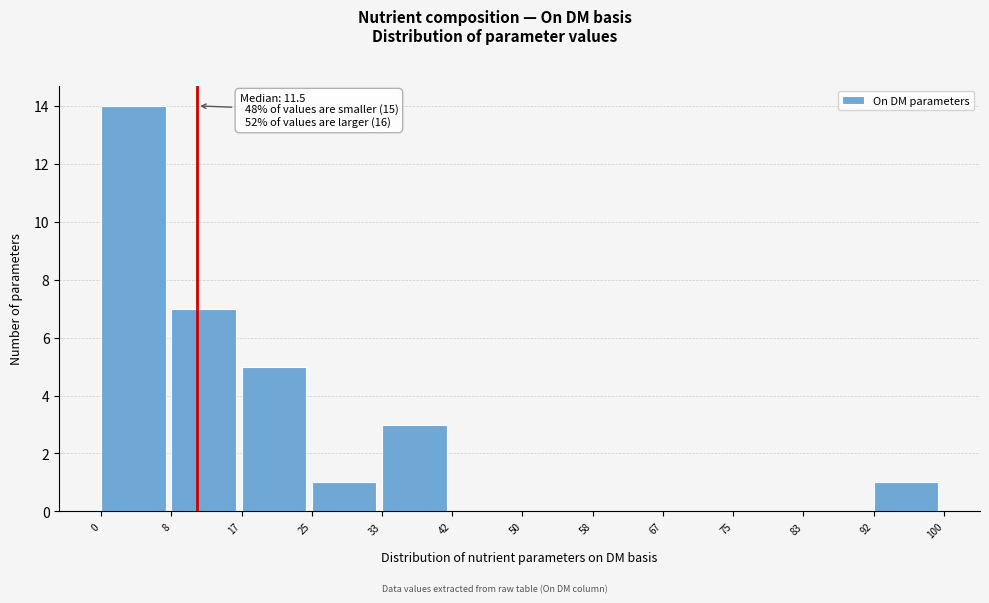

Which range on the x-axis has the tallest bar?

0 to 8